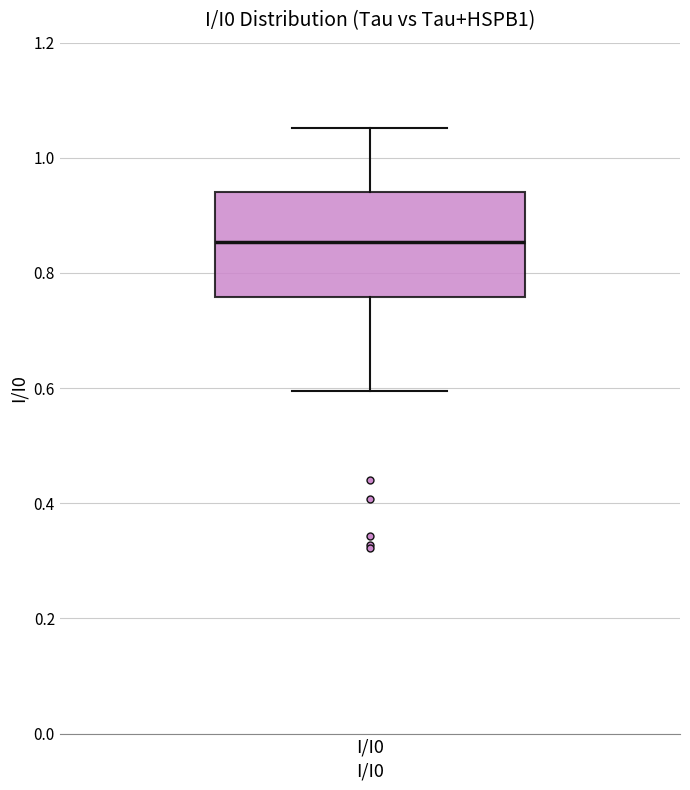

Read this box plot against the y-axis: the position of the median line, the range covered by the box, and the ends of both whiskers. The values are not printed on the chart, so give them approximately, as read against the axis.

median 0.86, box 0.76 to 0.94, whiskers 0.60 to 1.06